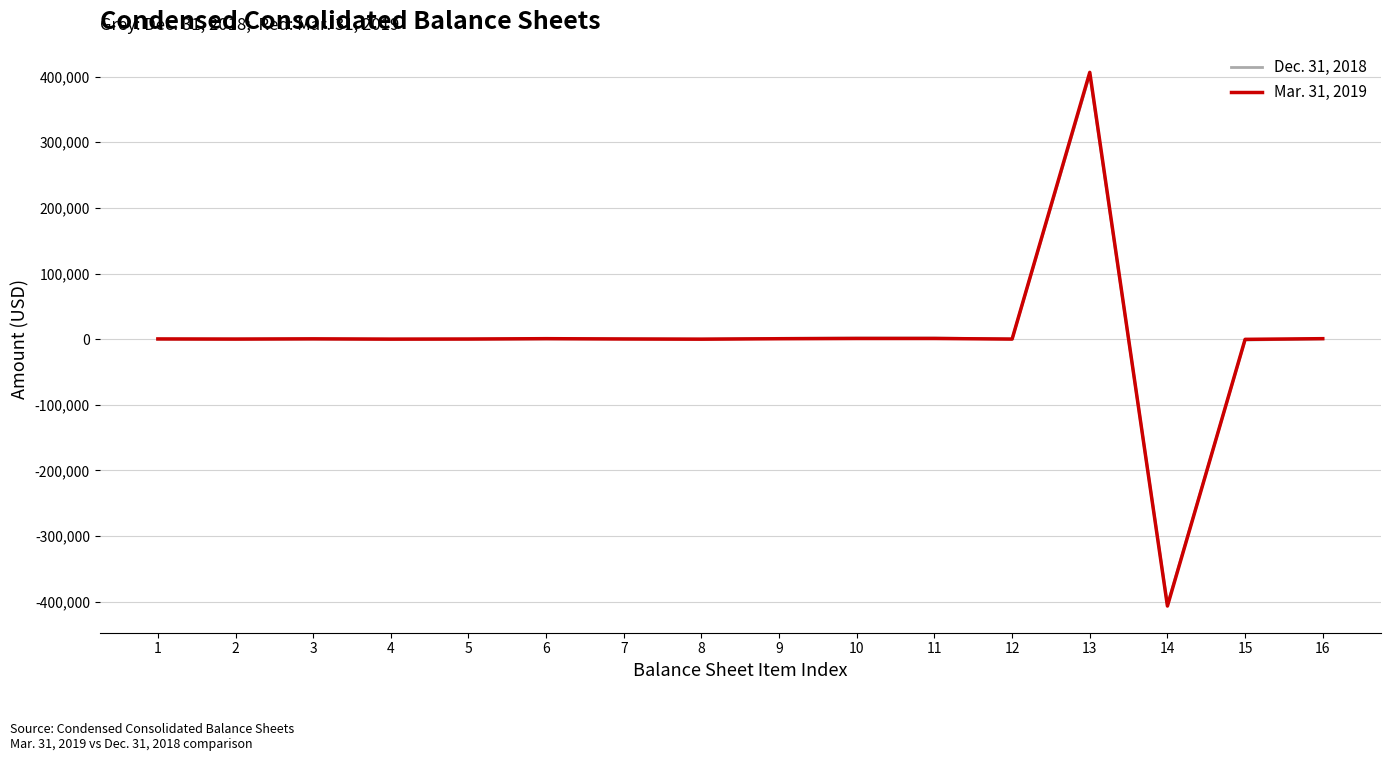

What are all the series names shown in the legend?

Dec. 31, 2018, Mar. 31, 2019